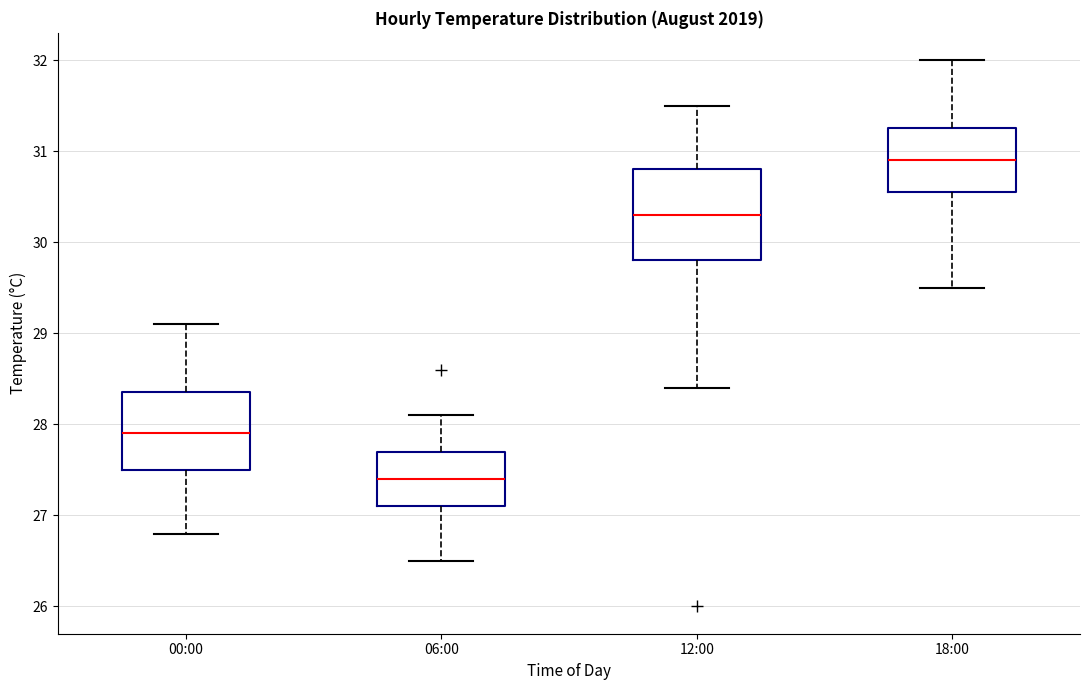

Reading left to right, transcribe this box plot: for each box, give where its median line is, the range the box spans, and where its two whiskers end, as read against the y-axis. The values are not printed on the chart, so give them approximately, as read against the axis.

00:00: median 27.9, box 27.5 to 28.4, whiskers 26.8 to 29.1
06:00: median 27.4, box 27.1 to 27.7, whiskers 26.5 to 28.1
12:00: median 30.3, box 29.8 to 30.8, whiskers 28.4 to 31.5
18:00: median 30.9, box 30.6 to 31.3, whiskers 29.5 to 32.0